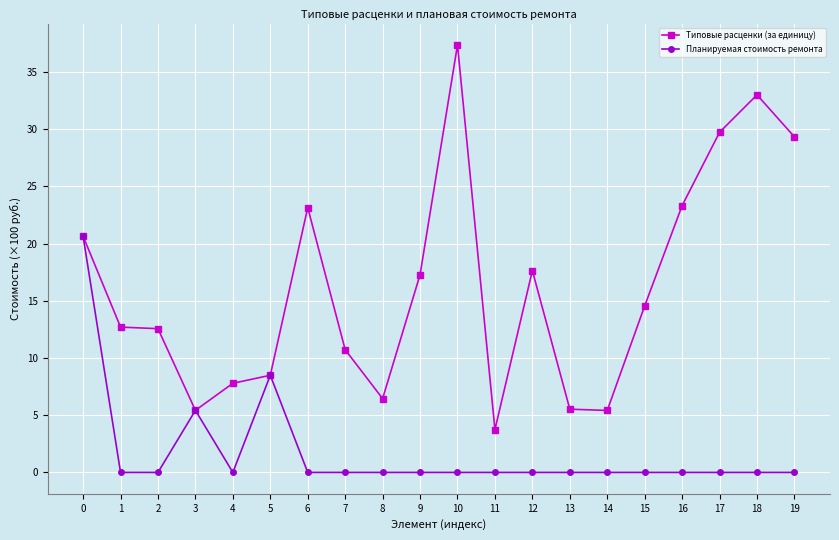

The value of Планируемая стоимость ремонта at 2 is 0.0. True or false?

True